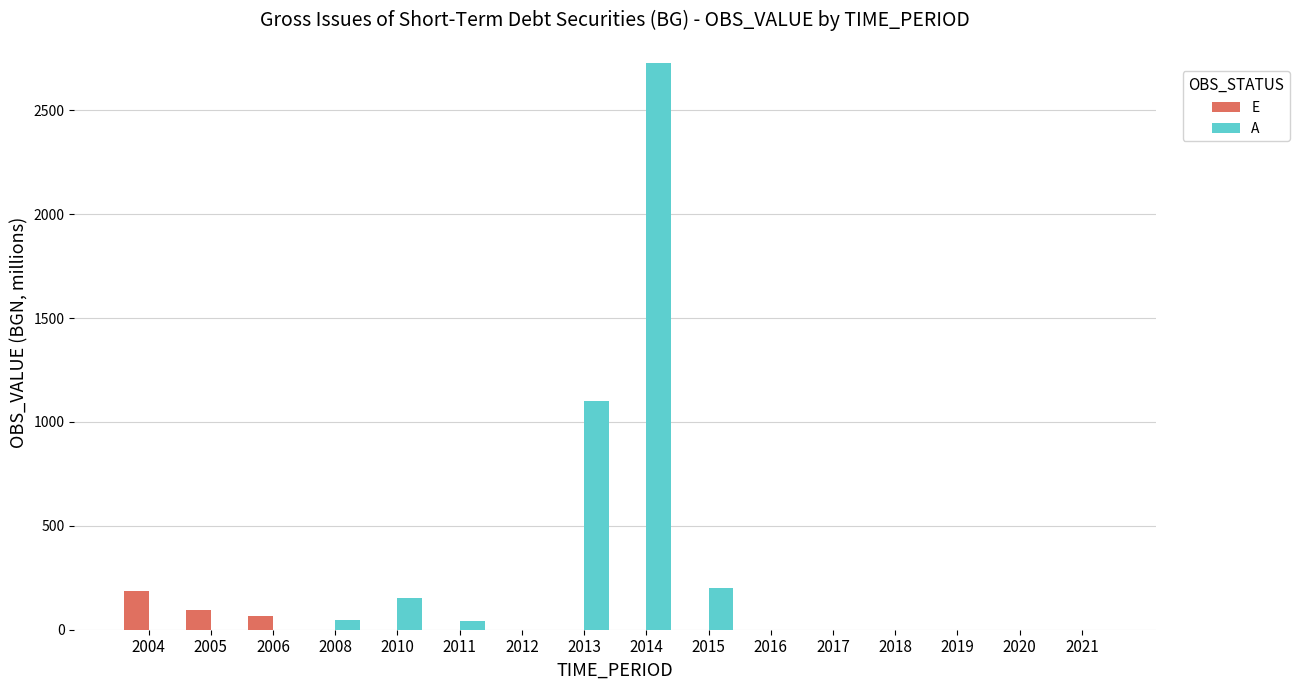

At which category is the sum across all series the highest?

2014